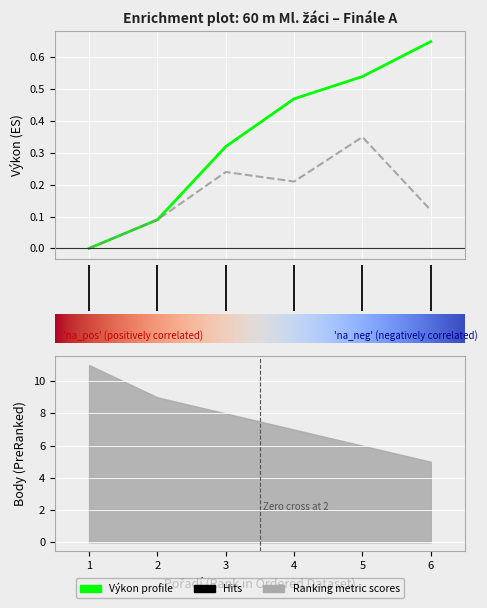

The value of Výkon at 3 is 0.3. True or false?

False